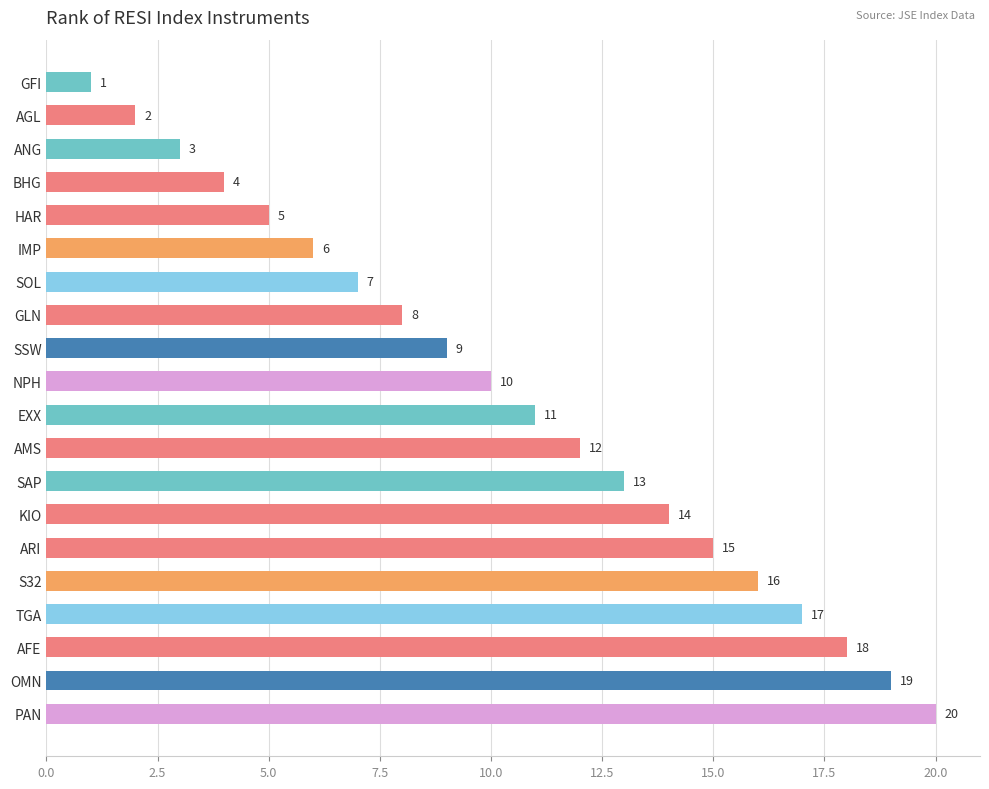

What is the smallest value displayed?

1